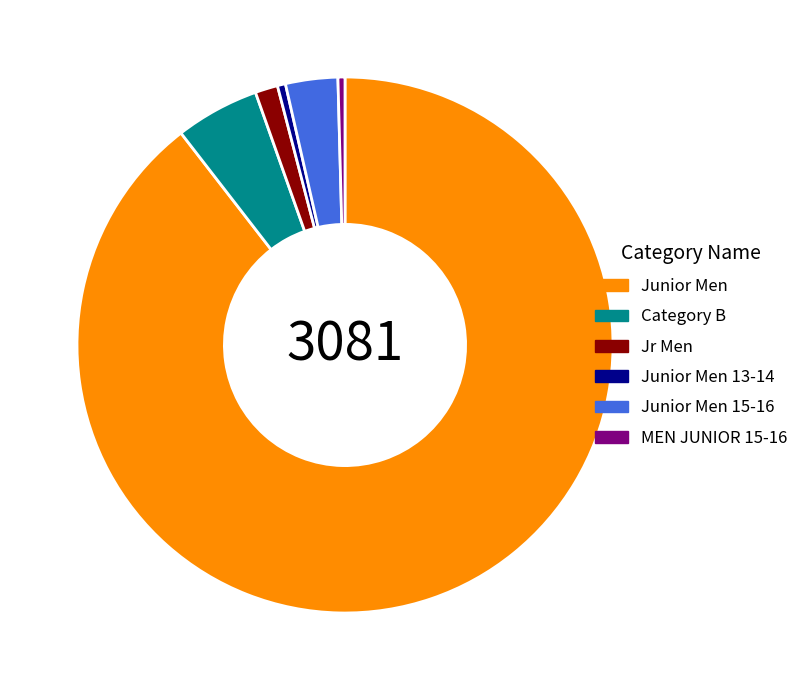

How many slices are in this pie chart?

6